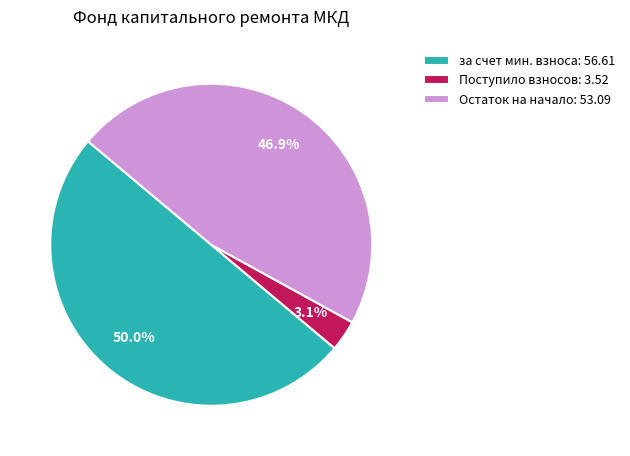

Which has a higher value, Остаток на начало: 53.09 or Поступило взносов: 3.52?

Остаток на начало: 53.09